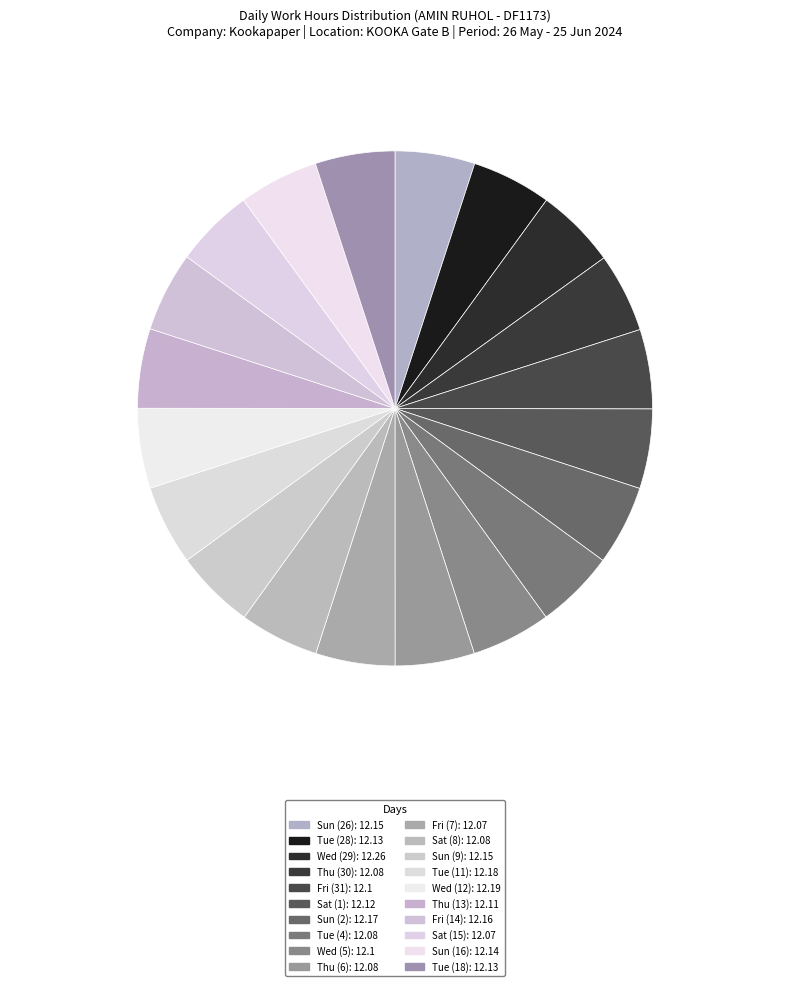

How many segments does this pie chart have?

20